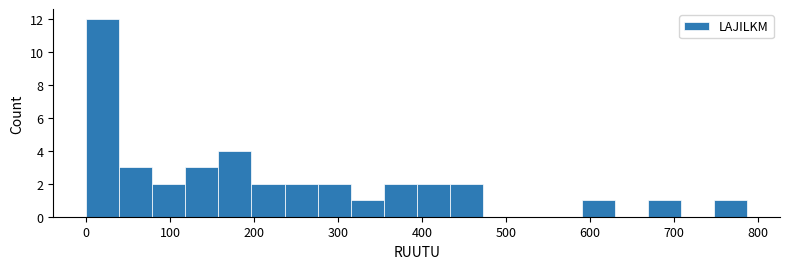

Around what value on the x-axis is the tallest bar? Give the approximate position of its centre, as read against the axis.

20